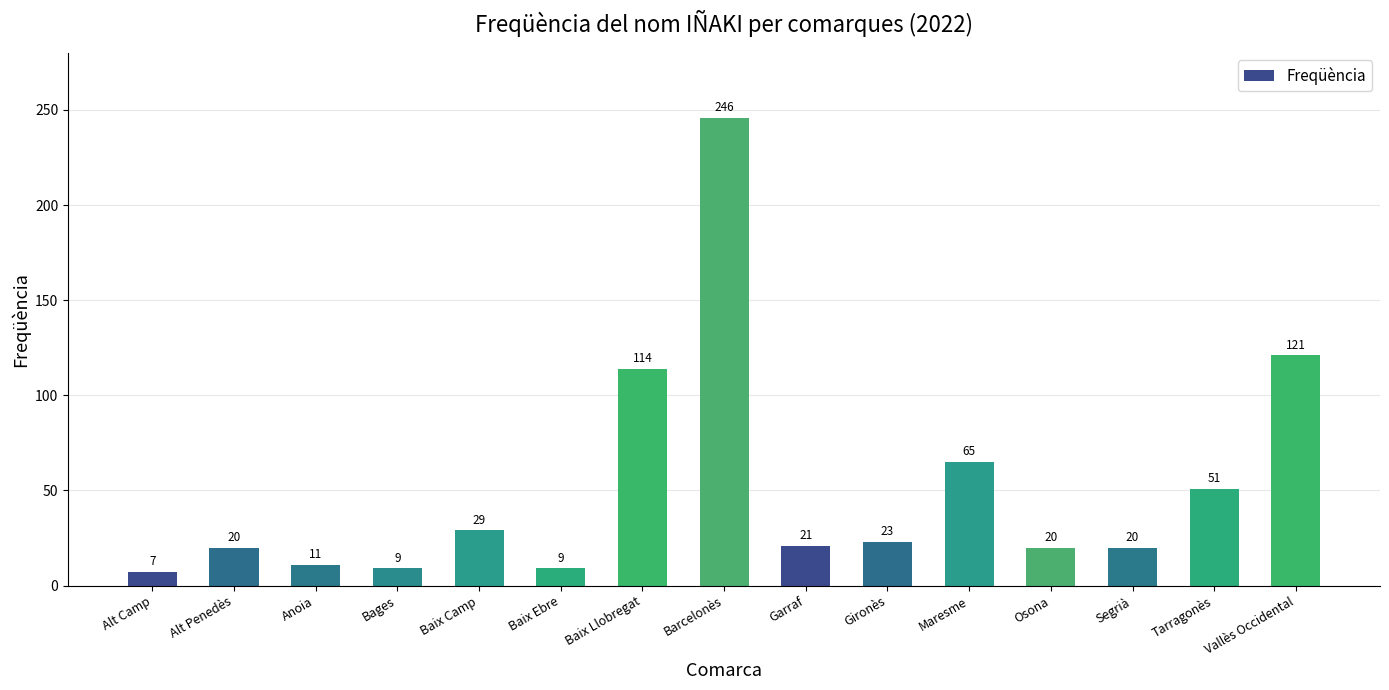

Reading right to left, extract all data points from this chart.

121	51	20	20	65	23	21	246	114	9	29	9	11	20	7